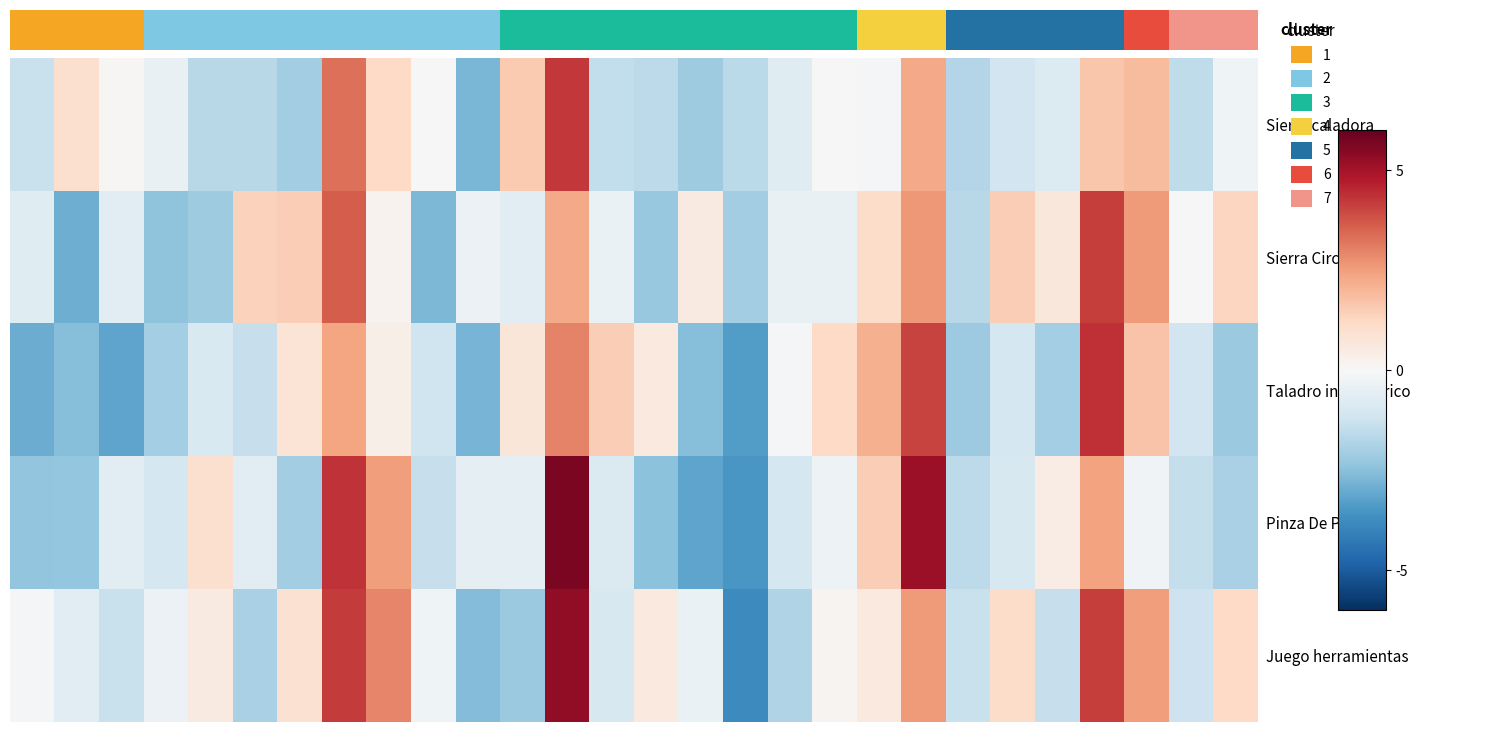

Which series has the largest range (max minus min)?

Juego herramientas